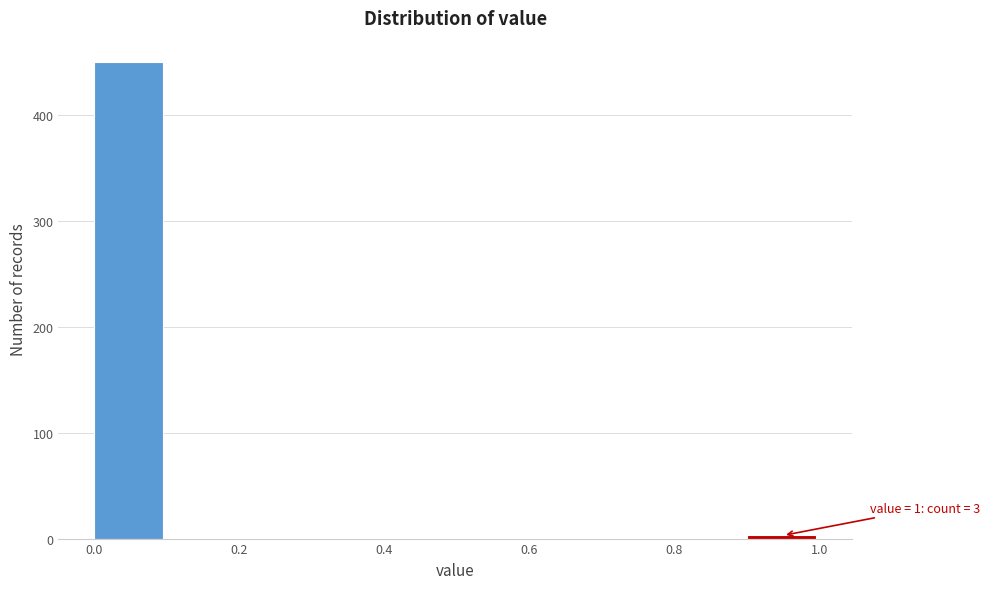

Which range on the x-axis has the tallest bar?

0.0 to 0.1